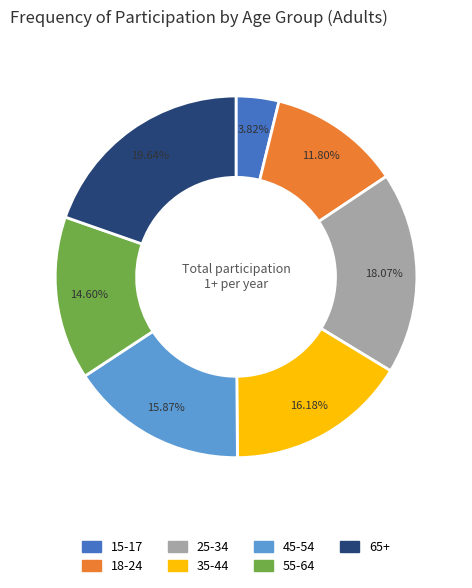

To the nearest percent, what is the difference between the largest and smallest slice percentages?

16%